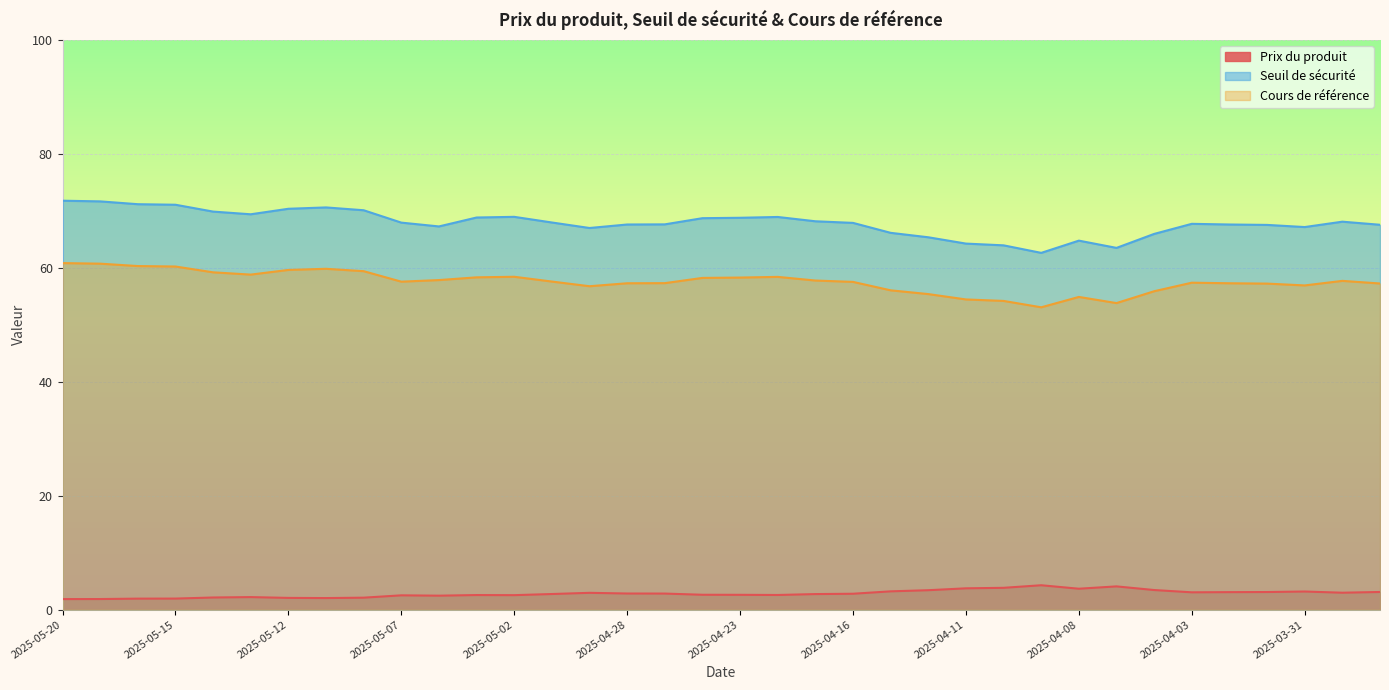

True or false: Prix du produit and Seuil de sécurité cross at least once.

False